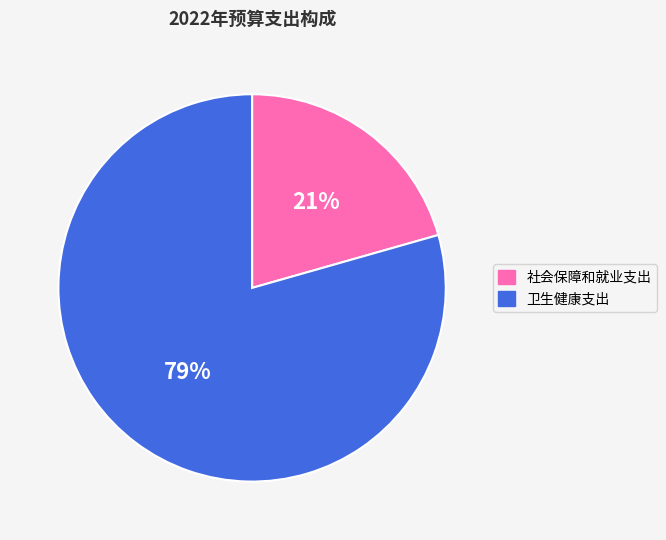

Is it true that 社会保障和就业支出 is 30% of the pie?

False